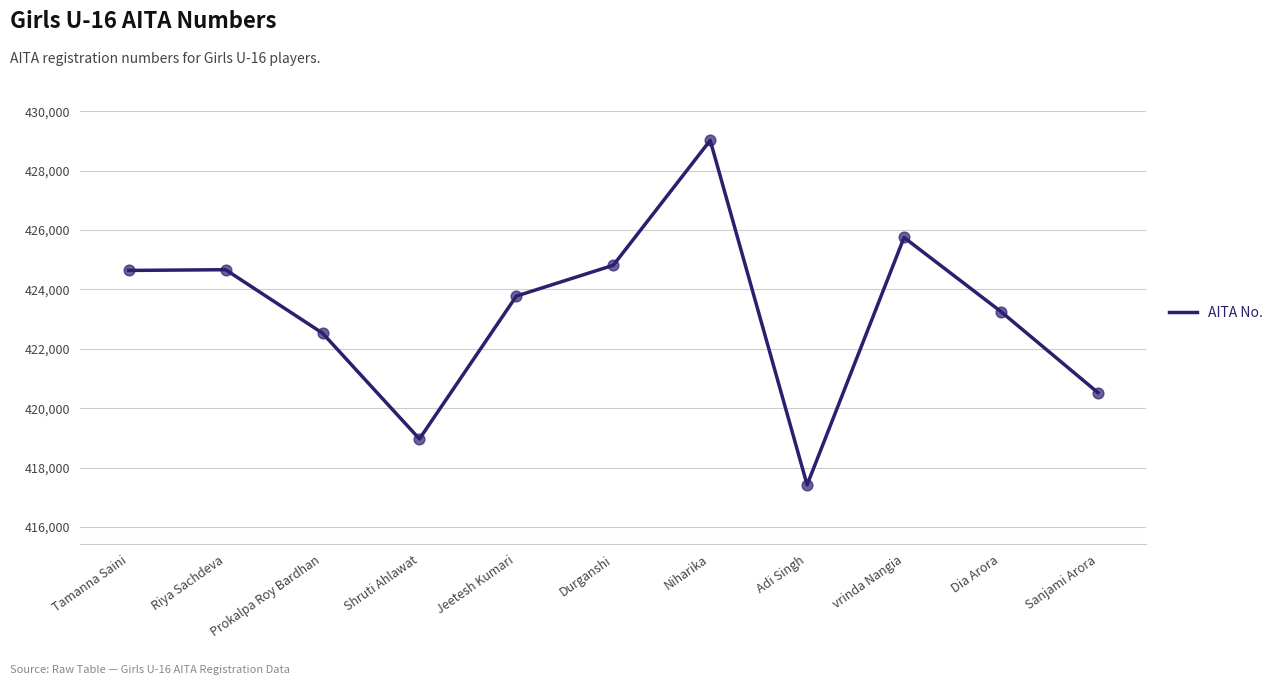

What is the ratio of the value at Shruti Ahlawat to the value at Durganshi?

1.0